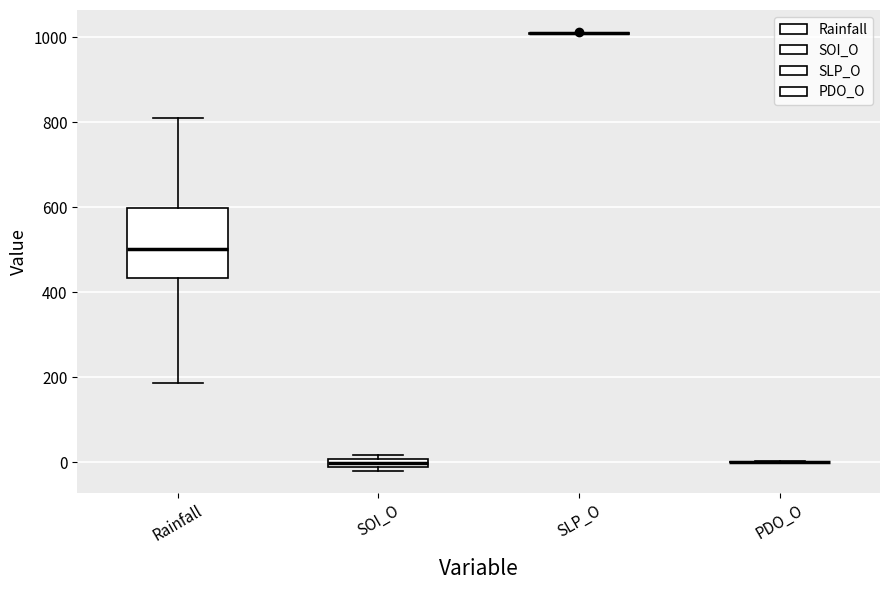

Comparing the boxes themselves (not the whiskers), which one is the tallest?

Rainfall